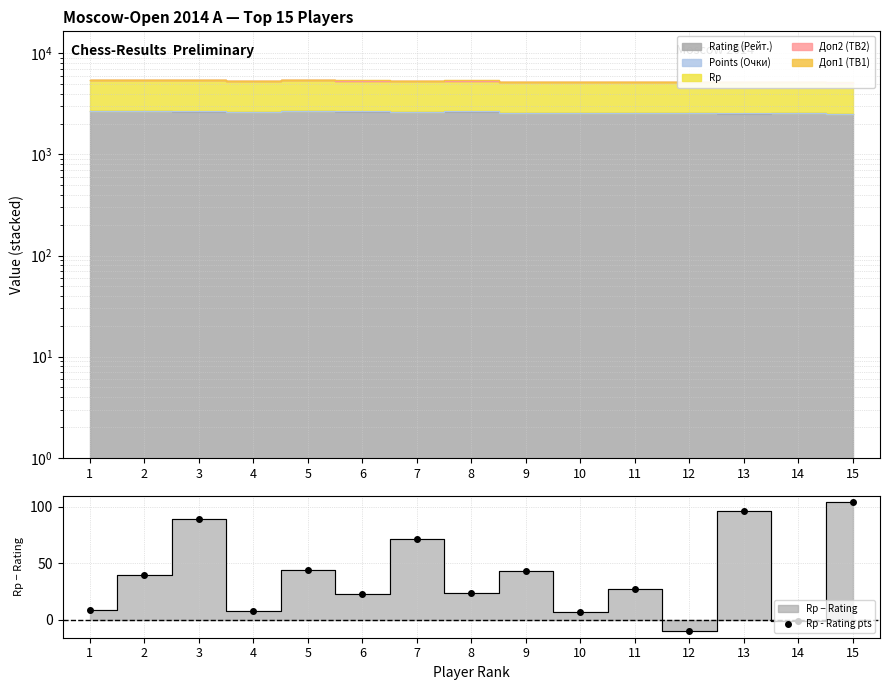

What is the sum of the values at 12 and 15?

94